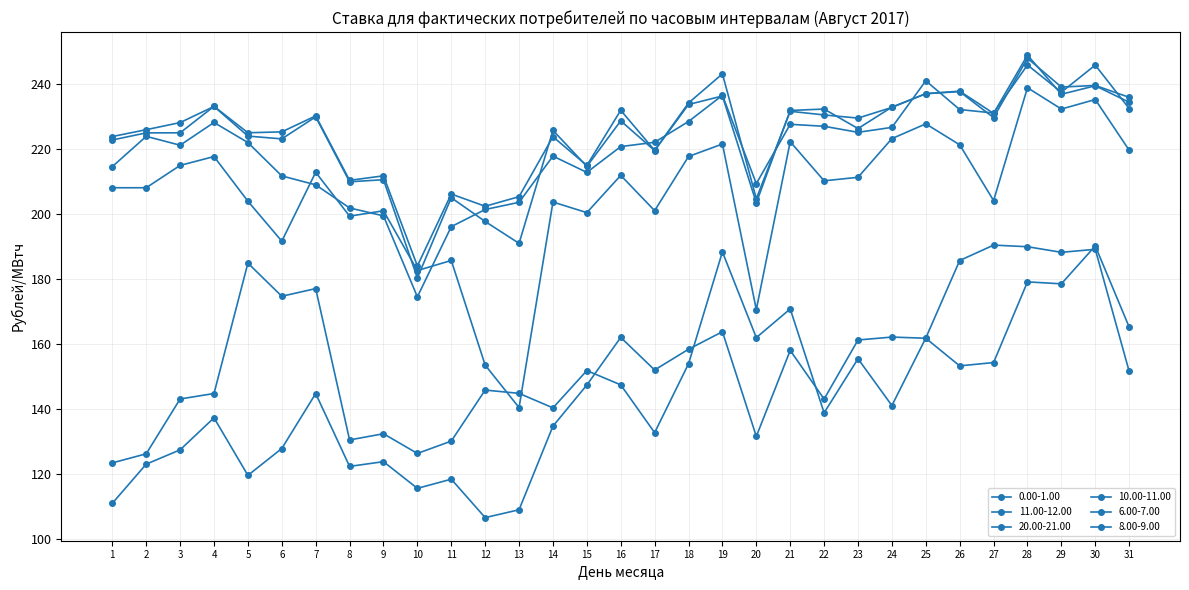

Is the value of 20.00-21.00 at 14 greater than the value of 0.00-1.00 at 30?

Yes